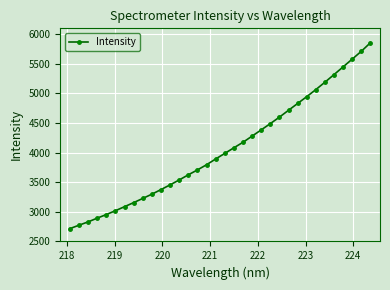

What is the value of the 16th point from the left?

3796.2